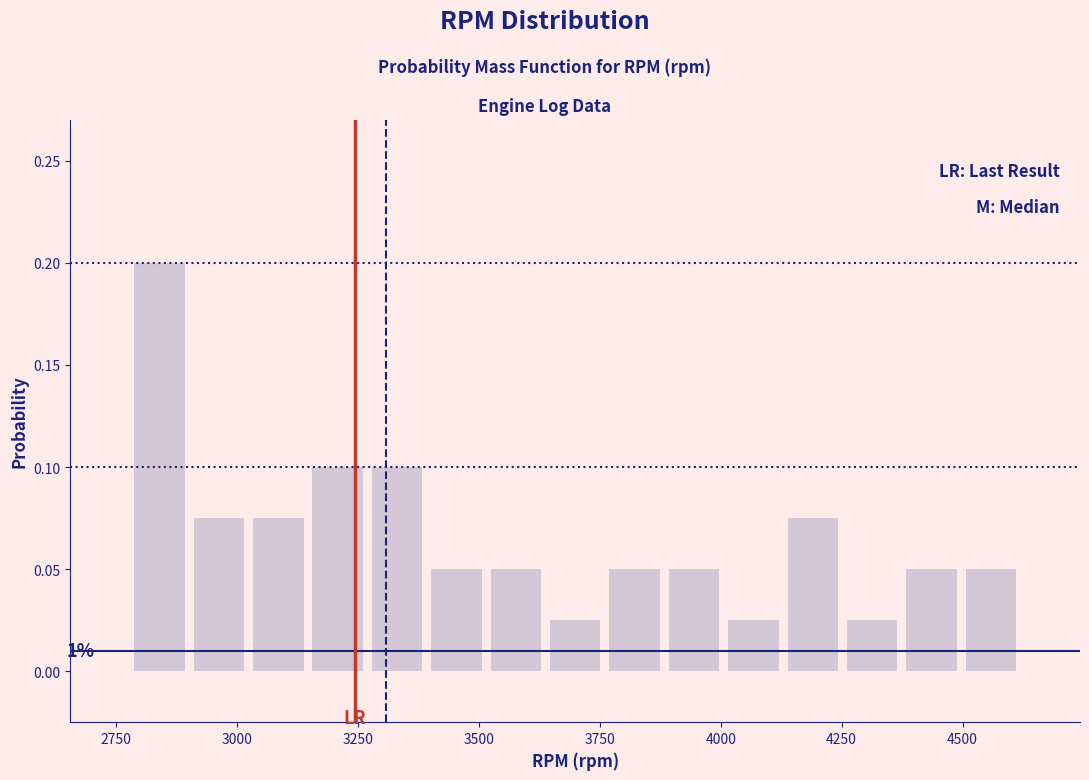

Read against the x-axis, roughly where is the centre of the tallest bar?

2850